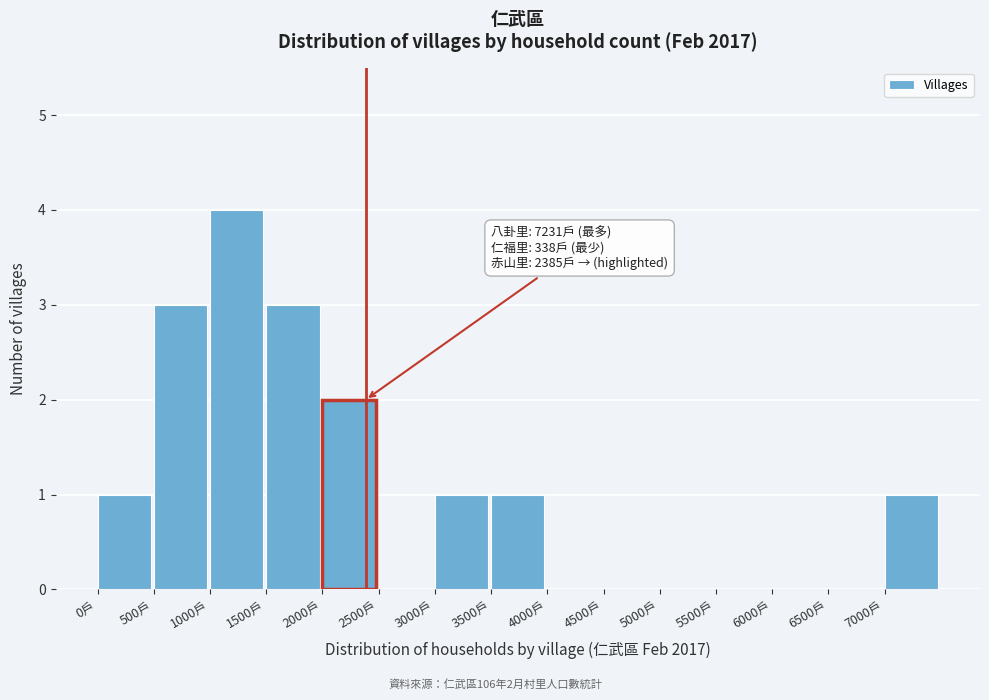

Over which range of the x-axis is the bar tallest?

1000 to 1500